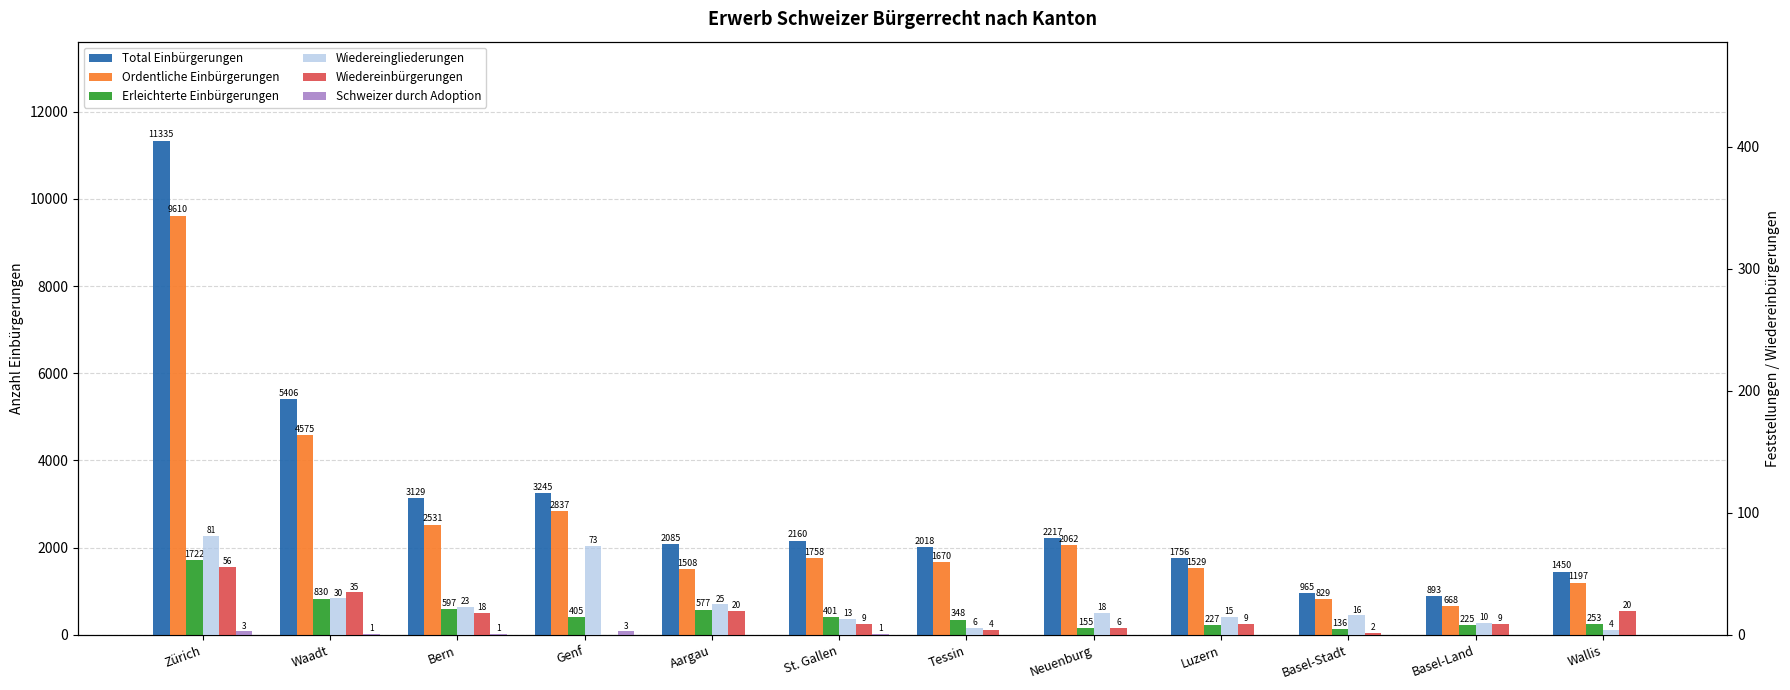

Which category has the highest value in the Ordentliche Einbürgerungen series?

Zürich